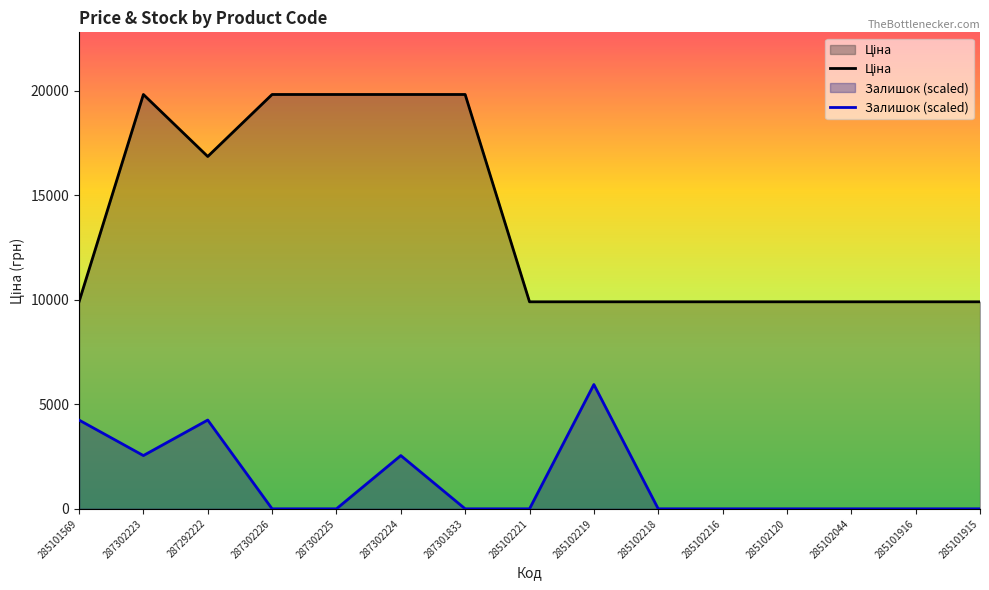

Which category has the highest value in the Ціна series?

287302223